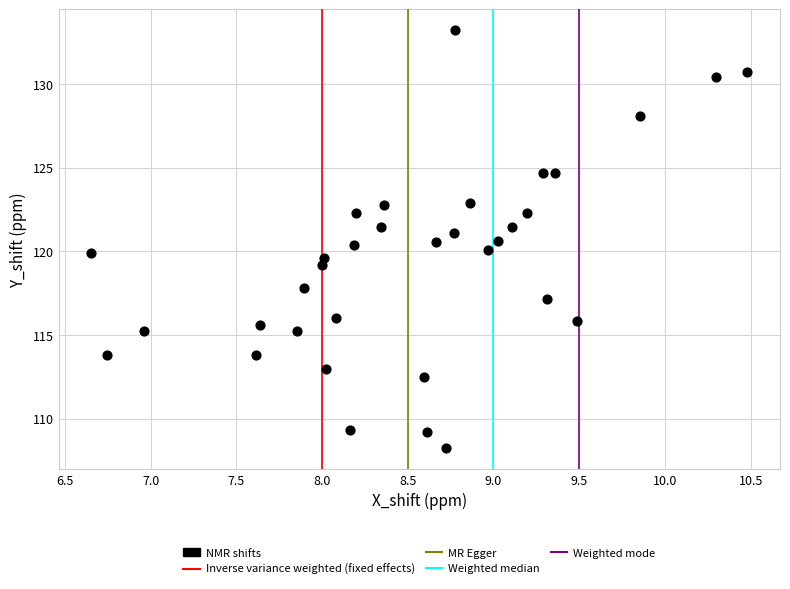

What is the range of X values (max minus min)?

3.8